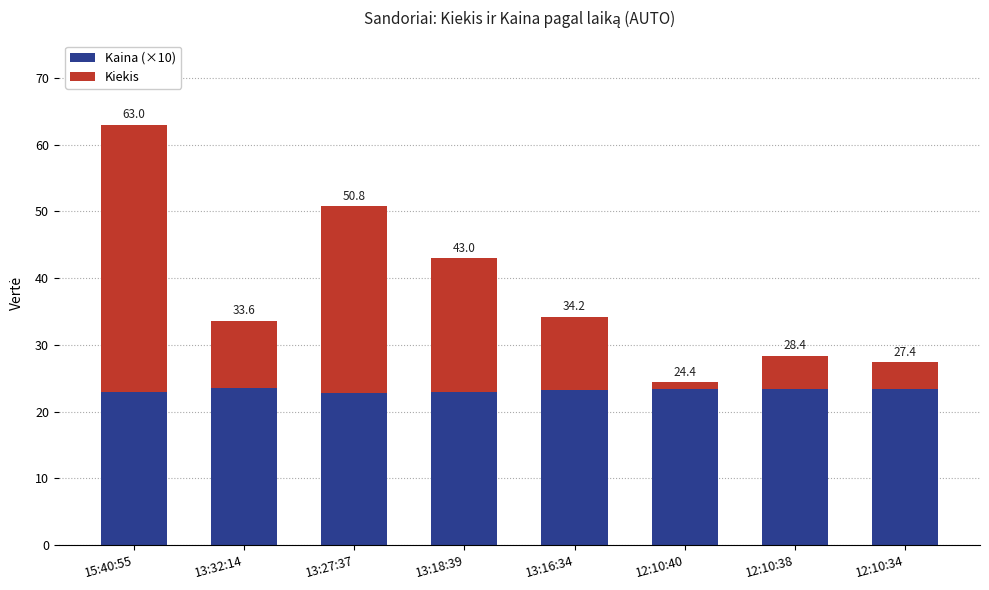

What are all the series names shown in the legend?

Kaina (×10), Kiekis